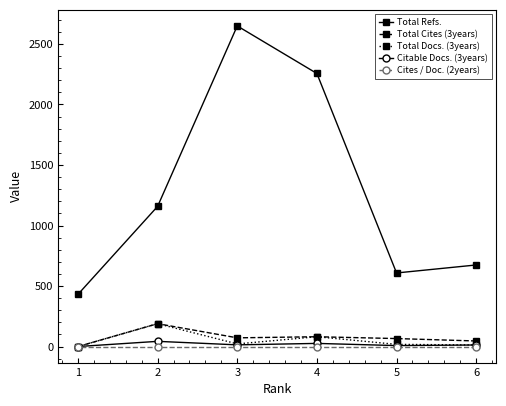

What is the approximate value of Total Refs. at 1, to the nearest 10?

430